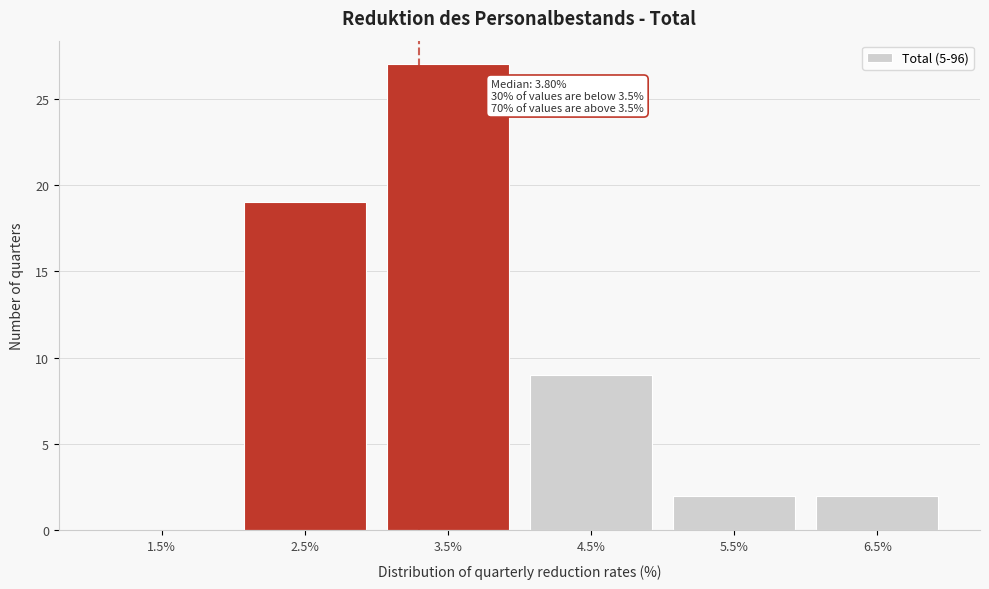

Reading right to left, extract all data points from this chart.

6.5%=2	5.5%=2	4.5%=9	3.5%=27	2.5%=19	1.5%=0